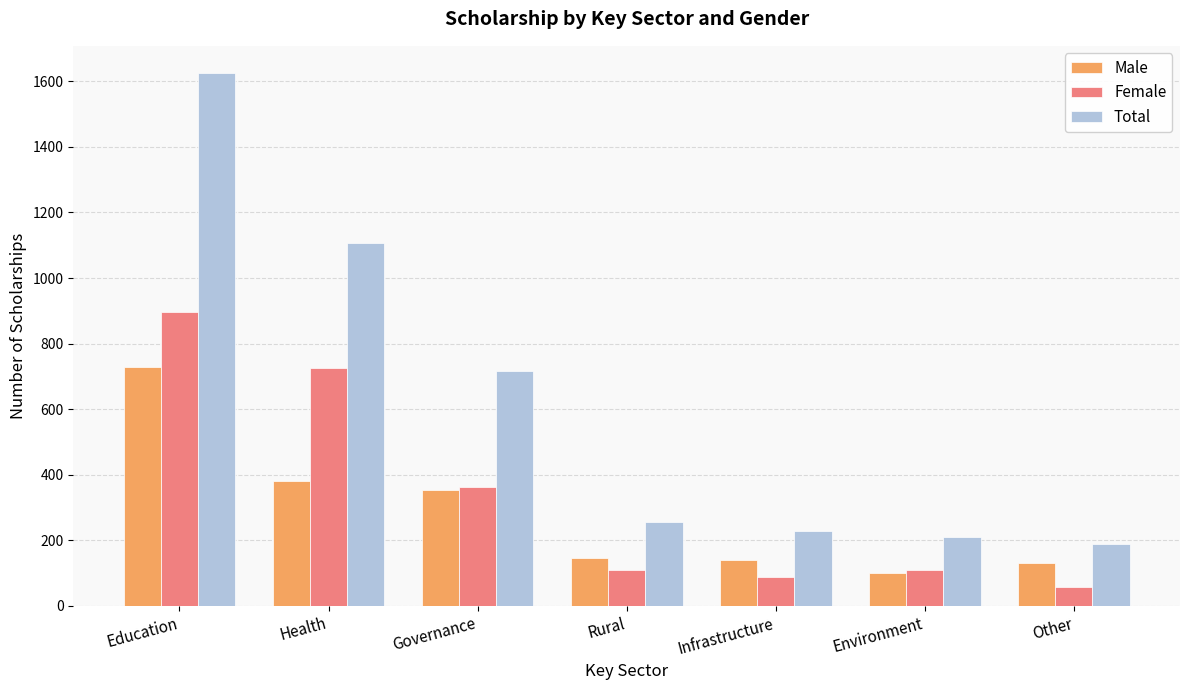

True or false: Male has a value of 508 at Health.

False